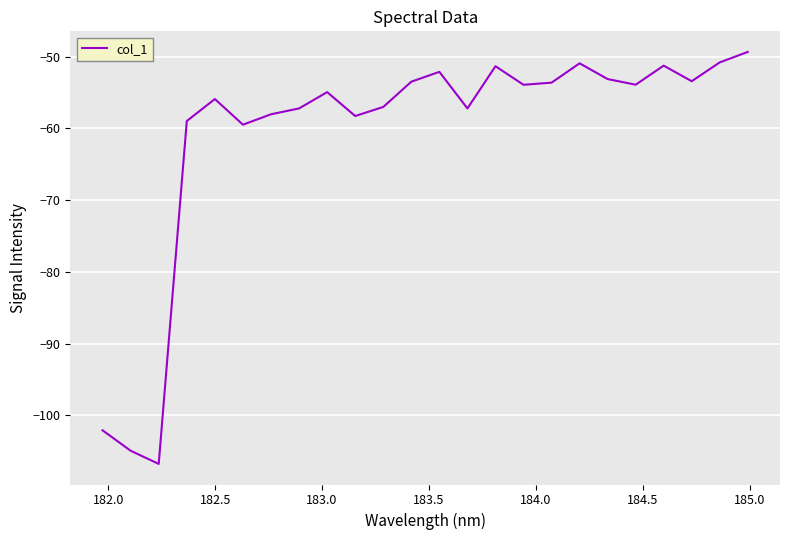

What is the difference between the maximum and minimum values?

57.4